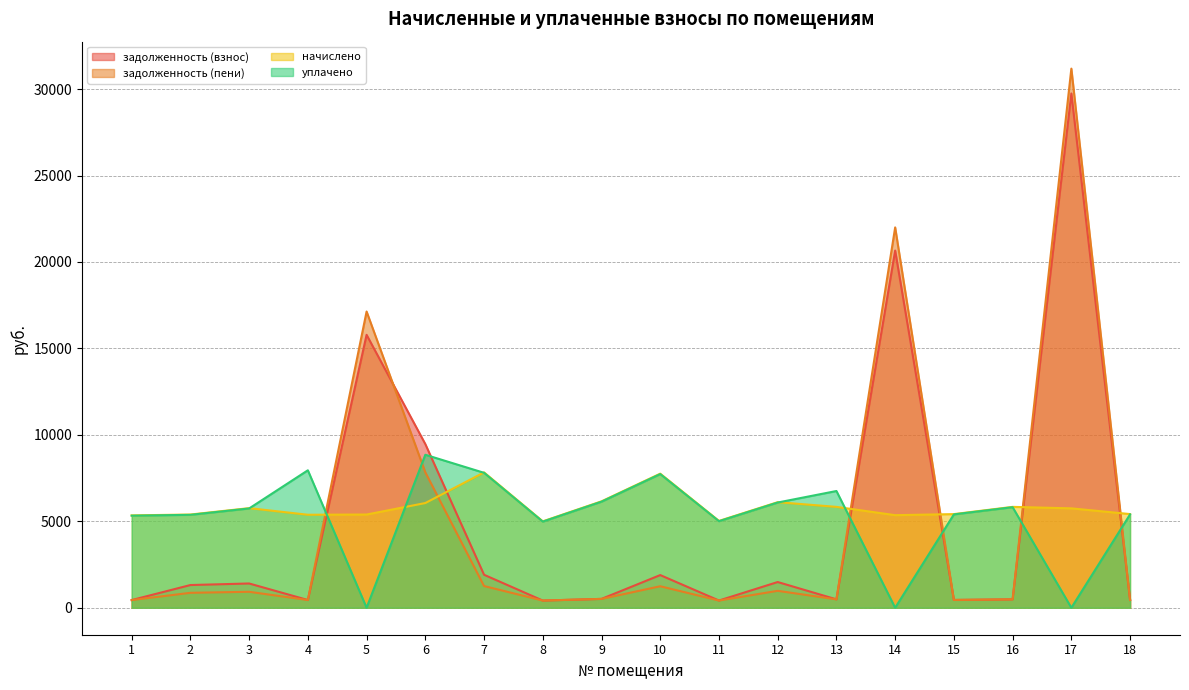

Which label corresponds to the smallest value in the chart?

5